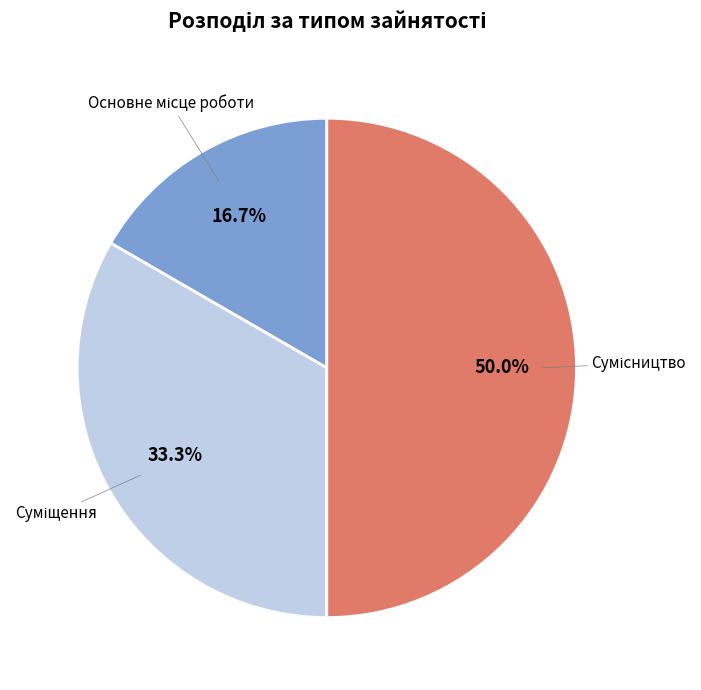

Which slice is the largest?

Сумісництво